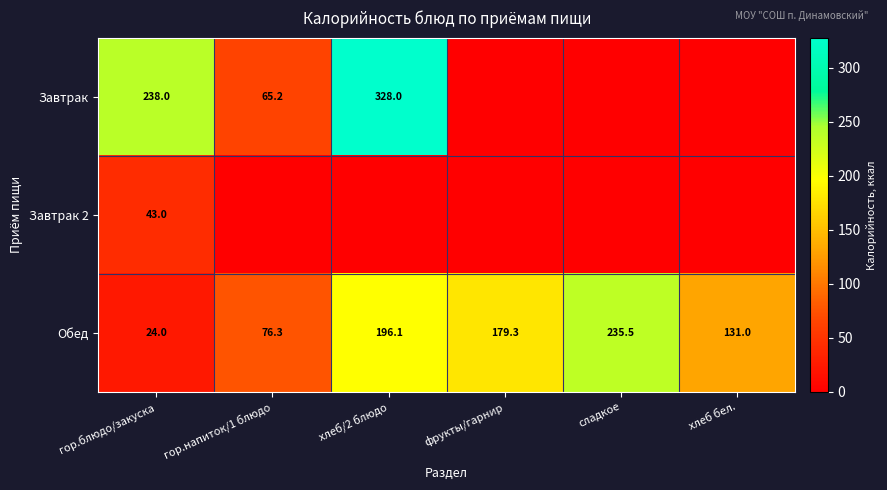

Count the number of categories in the chart.

6